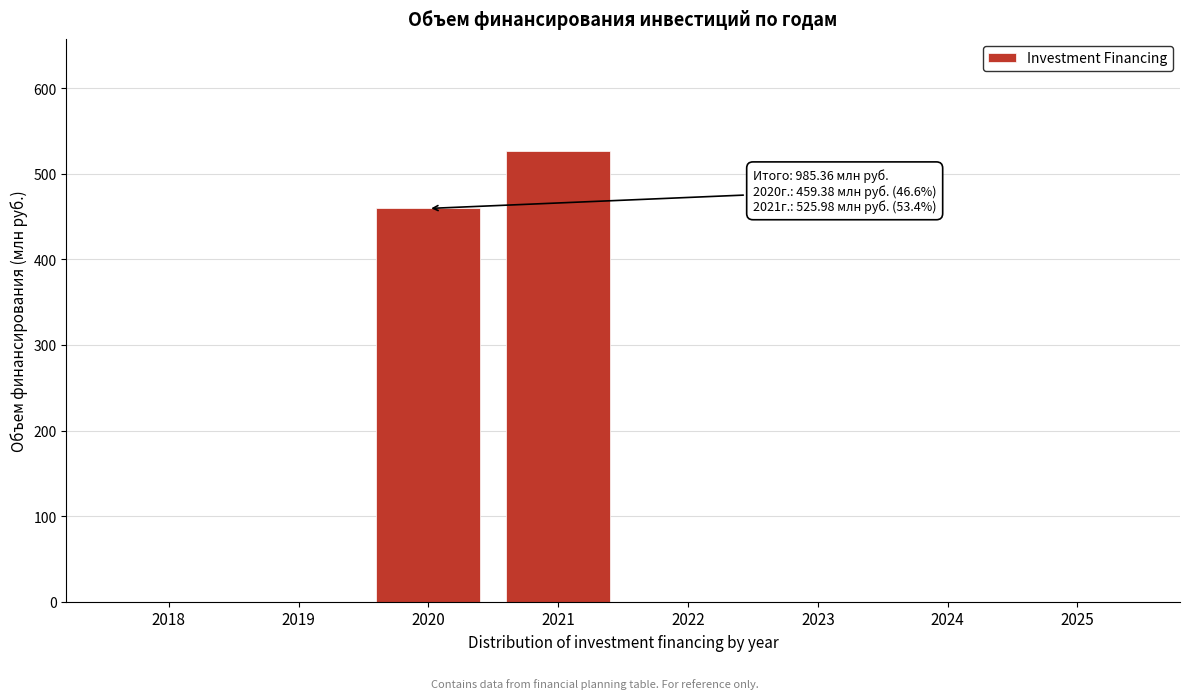

Reading left to right, list all the values displayed in this chart.

2018=0.0	2019=0.0	2020=459.4	2021=526.0	2022=0.0	2023=0.0	2024=0.0	2025=0.0